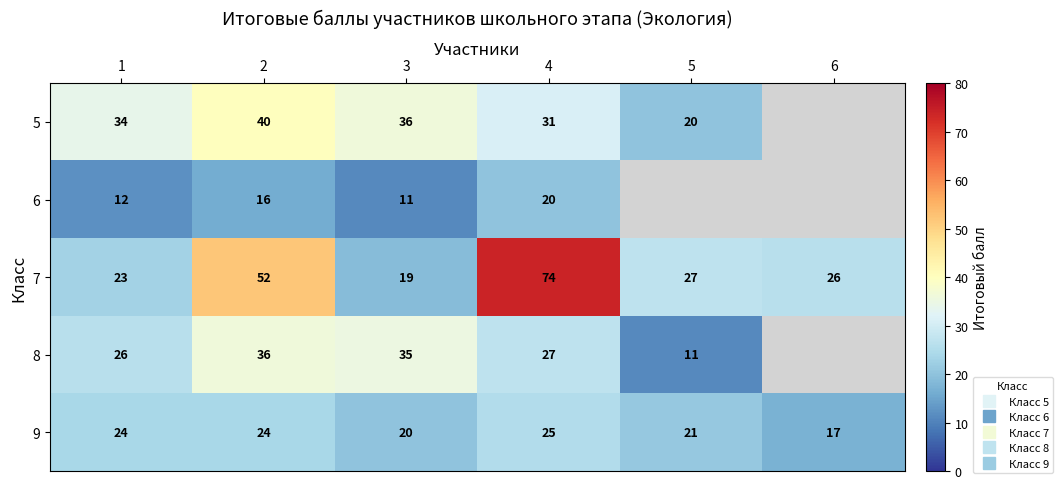

At which label does 7 reach its minimum?

3